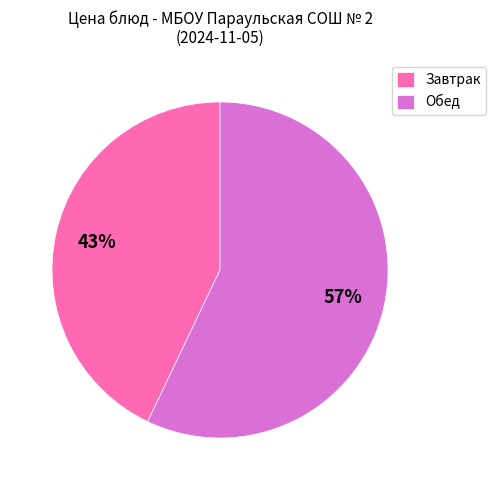

Do Обед and Завтрак together represent more than half of the pie?

Yes